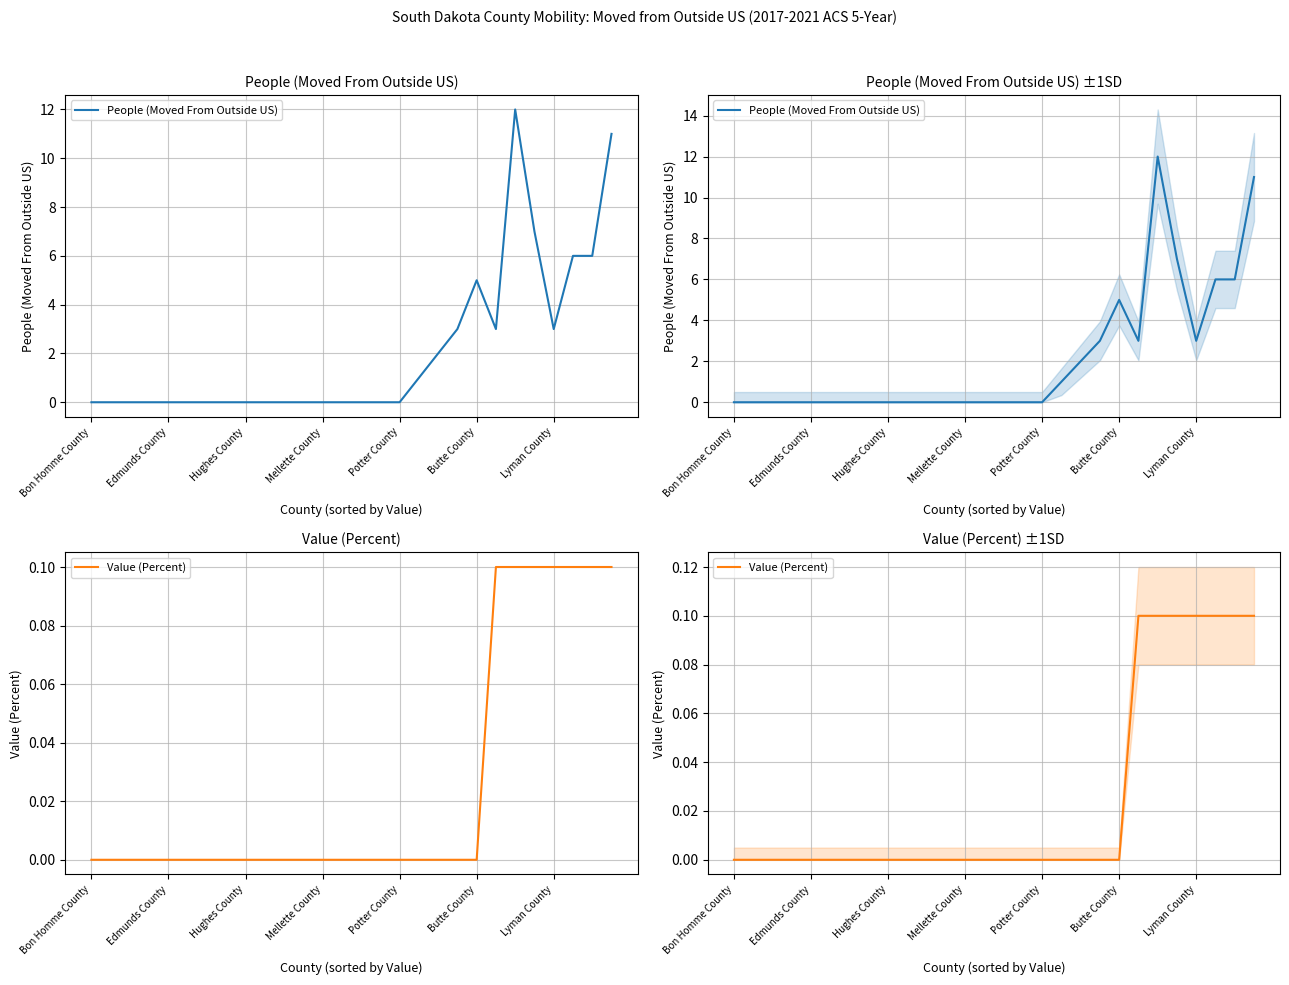

Which has a higher value, 14 or 18?

18